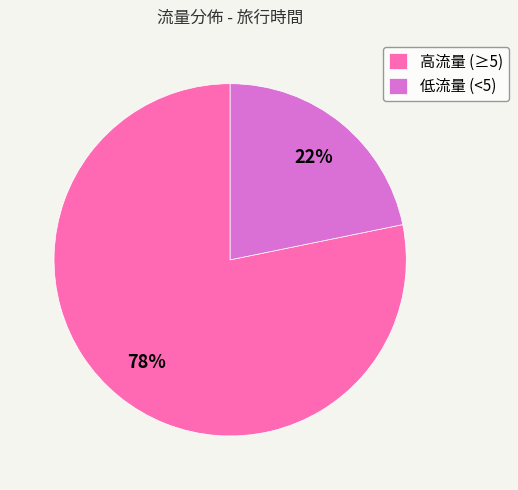

Rank the categories by value from highest to lowest.

高流量 (≥5), 低流量 (<5)